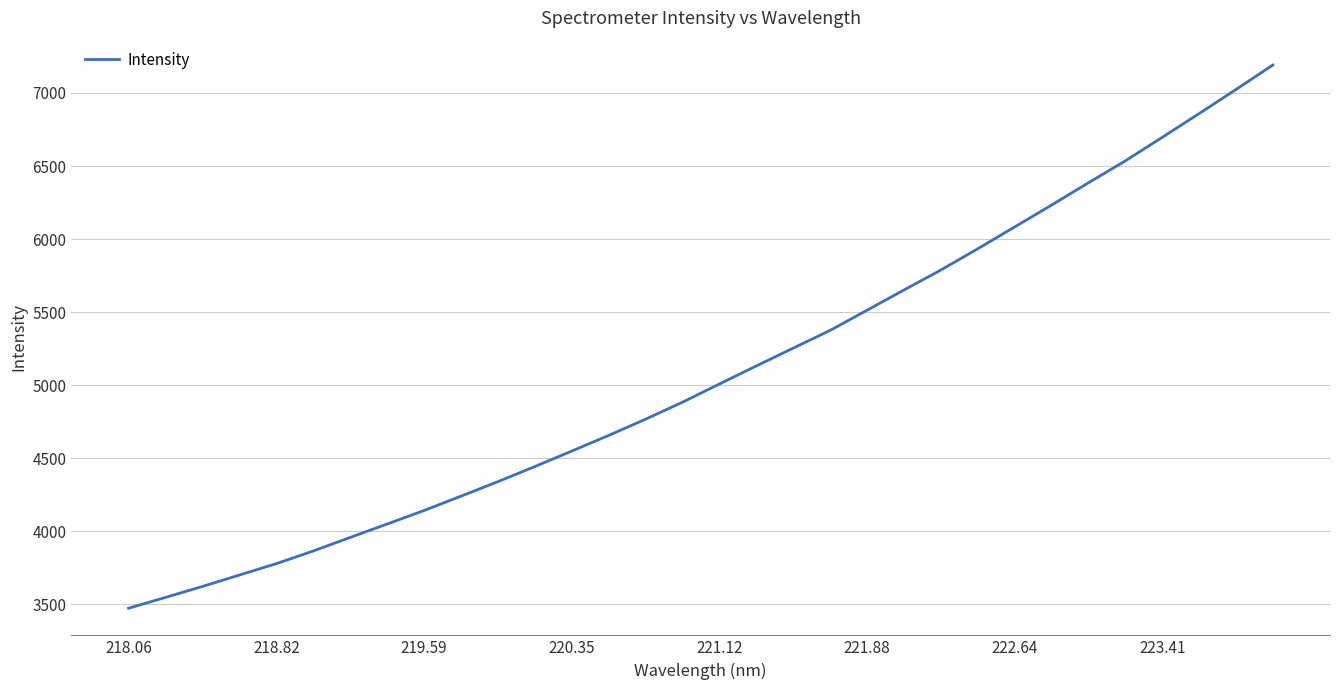

How many values are below 5008?

16